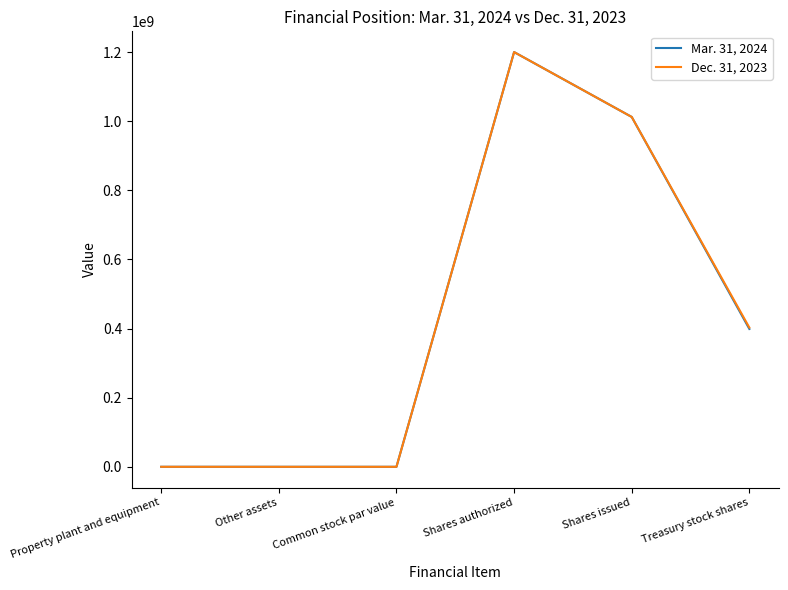

Rank the series by their average value, from highest to lowest.

Dec. 31, 2023, Mar. 31, 2024